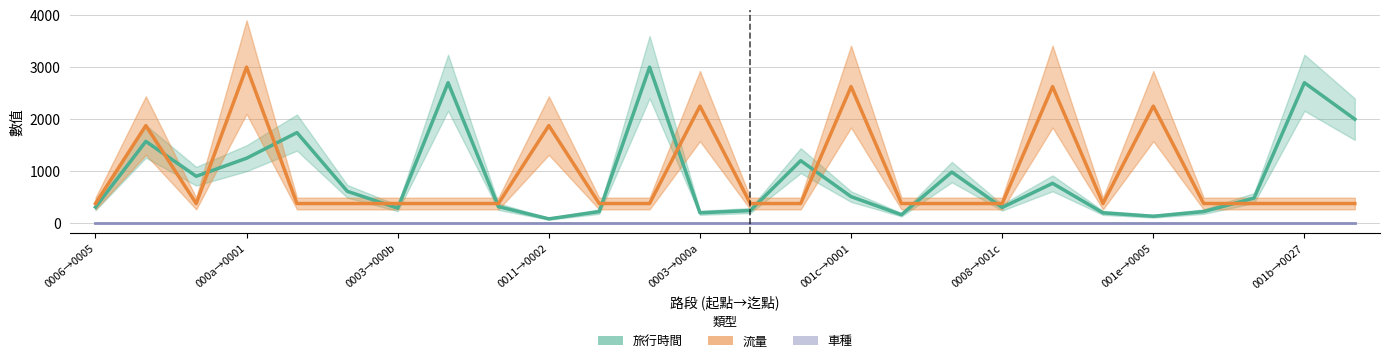

What is the value of the 流量 point at the 5th from the left?

375.0